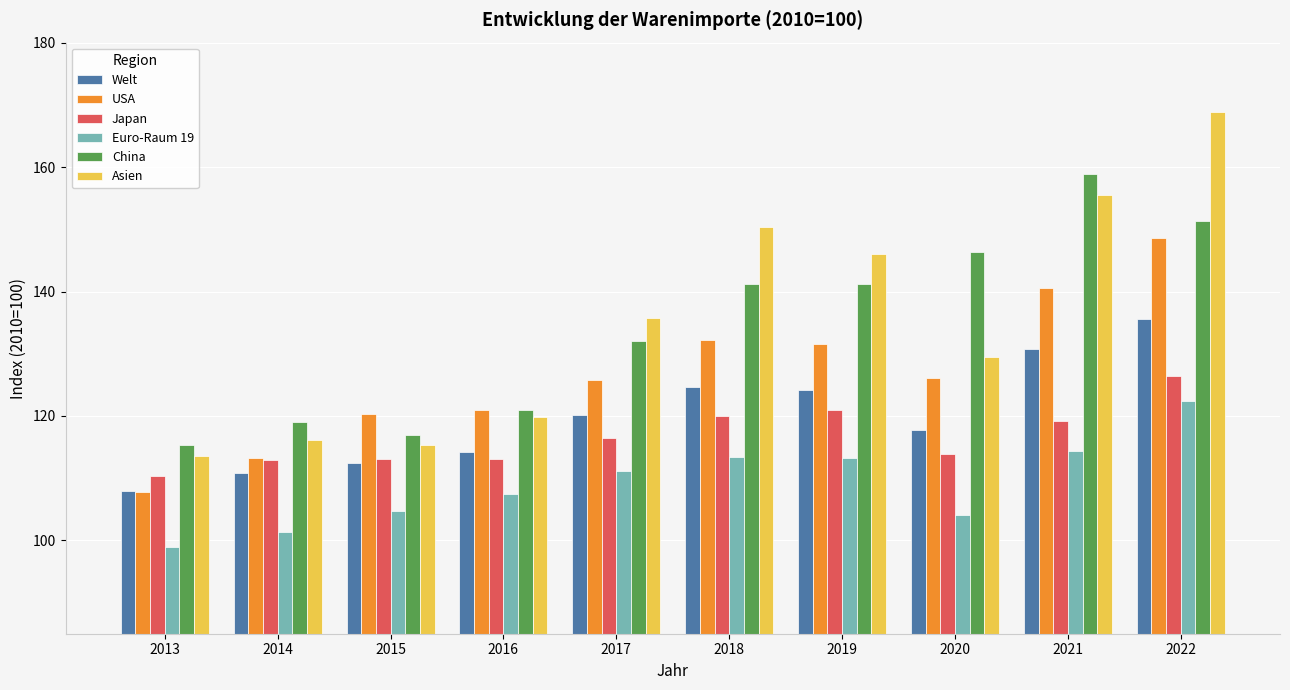

Which series has the largest range (max minus min)?

Asien